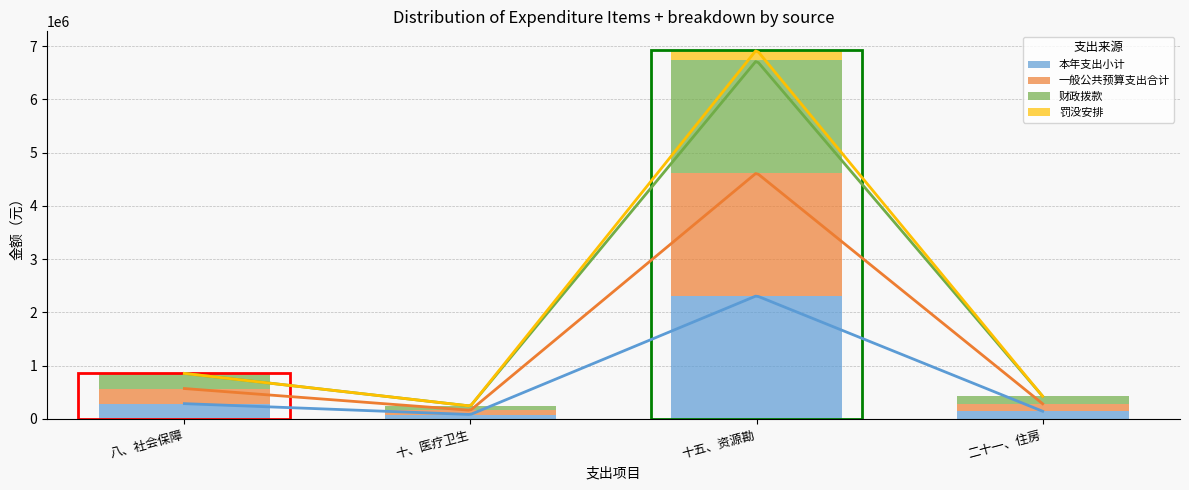

Reading right to left, extract all data points from this chart.

本年支出小计: 140671.1	2310744.6	79674.7	283899.2
一般公共预算支出合计: 140671.1	2310744.6	79674.7	283899.2
财政拨款: 140671.1	2110744.6	79674.7	283899.2
罚没安排: 0.0	200000.0	0.0	0.0